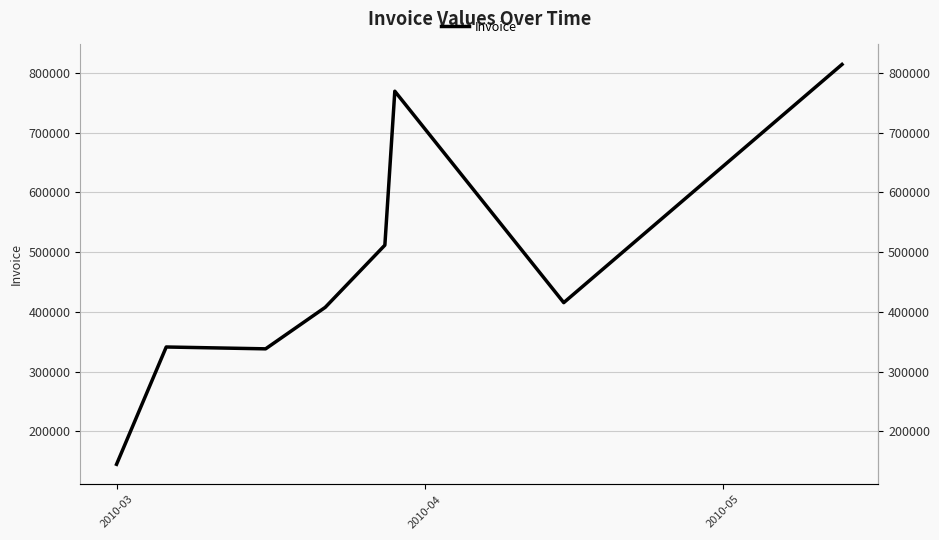

How many categories are shown in the chart?

8